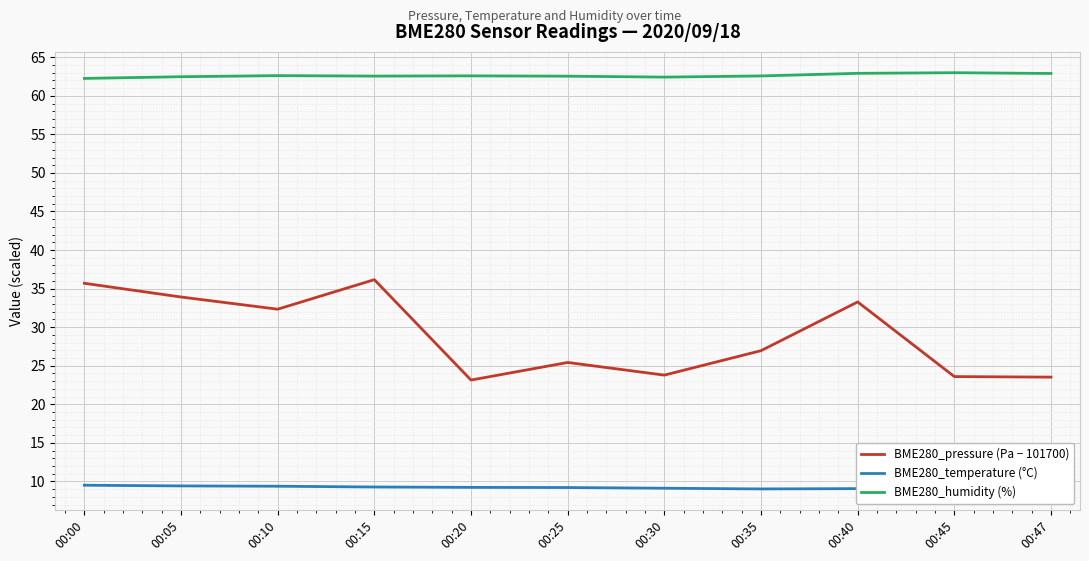

Where is BME280_pressure (Pa − 101700) nearest to the value 29?

00:35